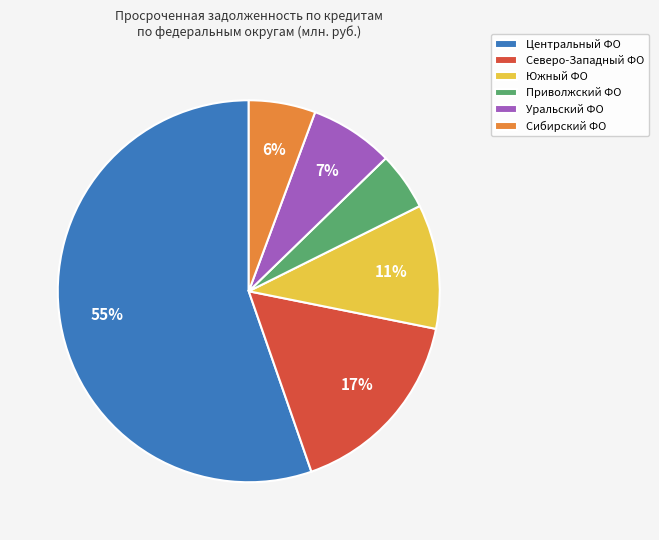

Which category has the biggest portion of the pie?

Центральный ФО